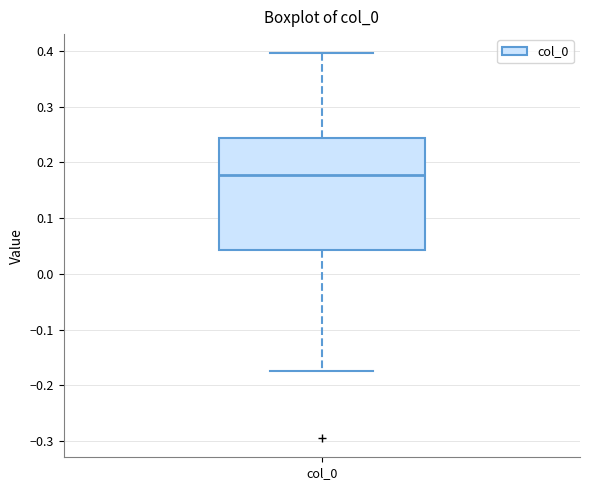

Transcribe this box plot: give where the median line is, the range the box spans, and where the two whiskers end, as read against the y-axis. The values are not printed on the chart, so give them approximately, as read against the axis.

median 0.18, box 0.04 to 0.24, whiskers -0.17 to 0.40